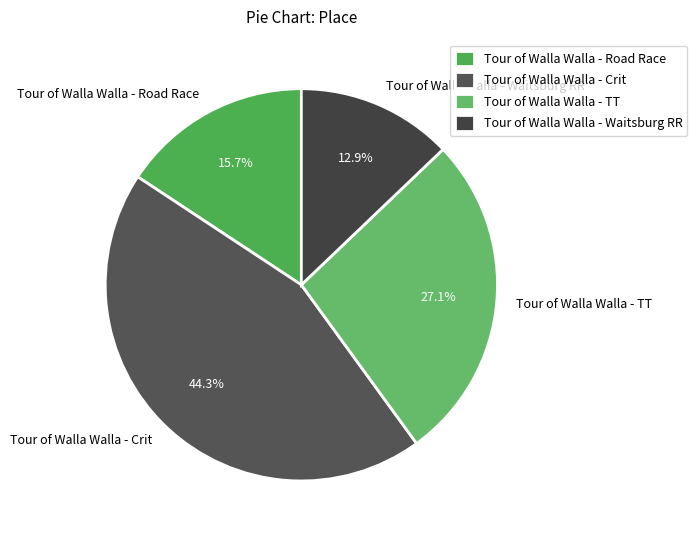

Which slice is the largest?

Tour of Walla Walla - Crit